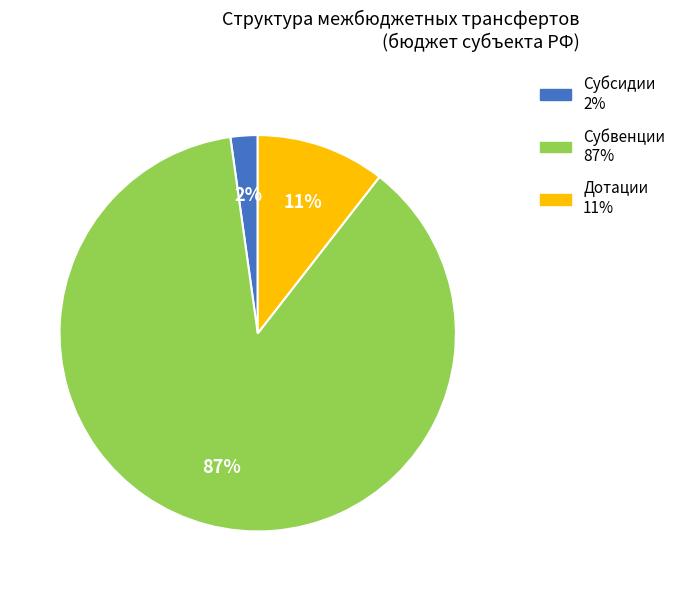

To the nearest percent, what is the combined percentage of Субвенции and Дотации?

98%